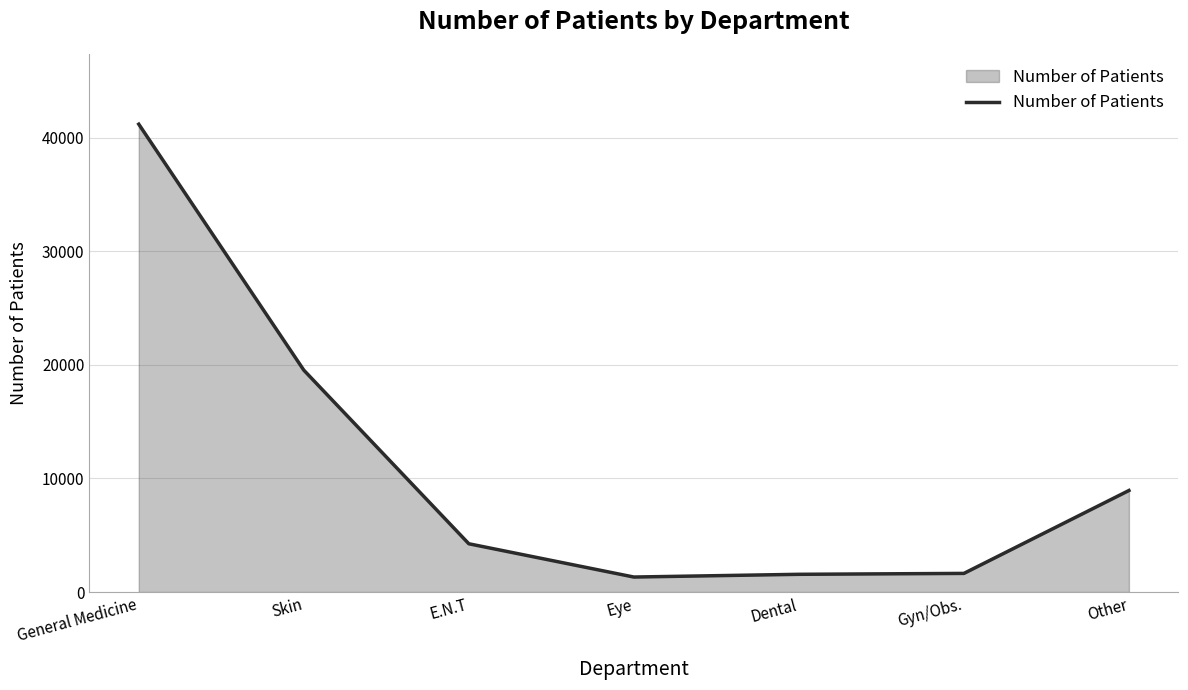

The chart shows a value of 31595 at Skin. True or false?

False